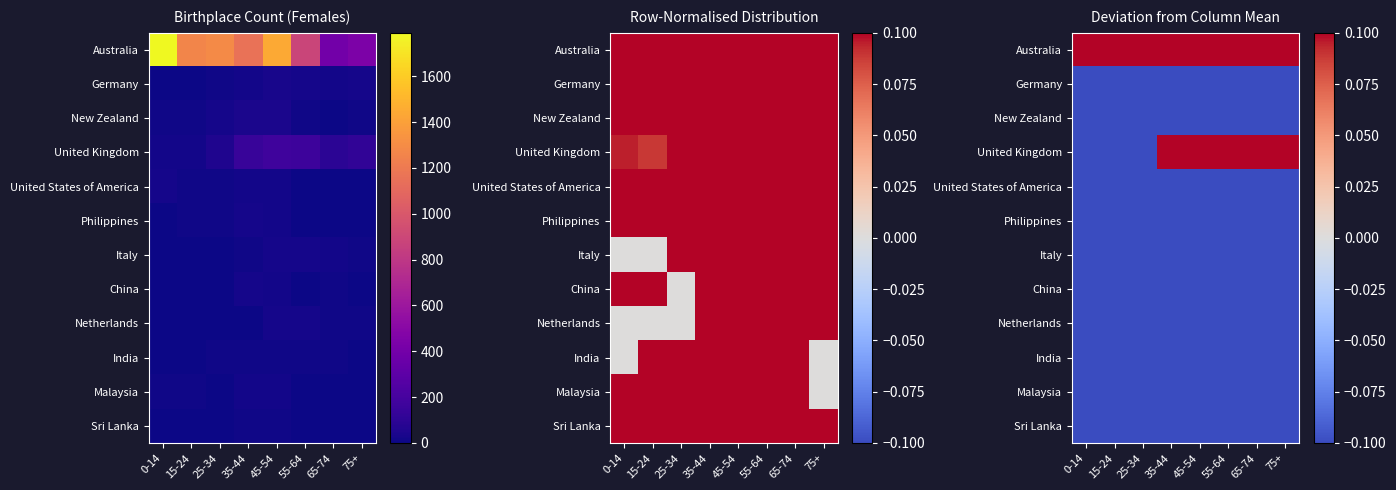

What is the spread (max minus min) of values at 55-64?

0.2